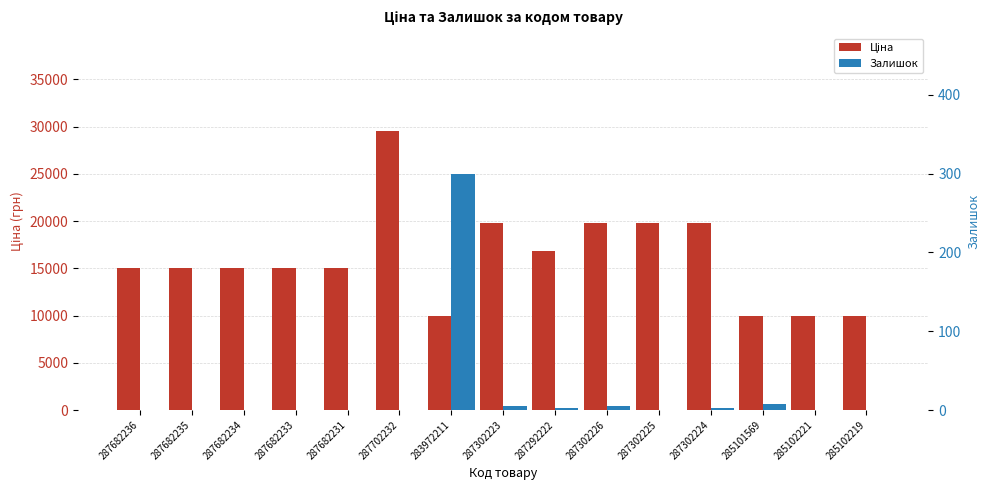

Between 287682235 and 287292222, which series saw the biggest shift?

Ціна